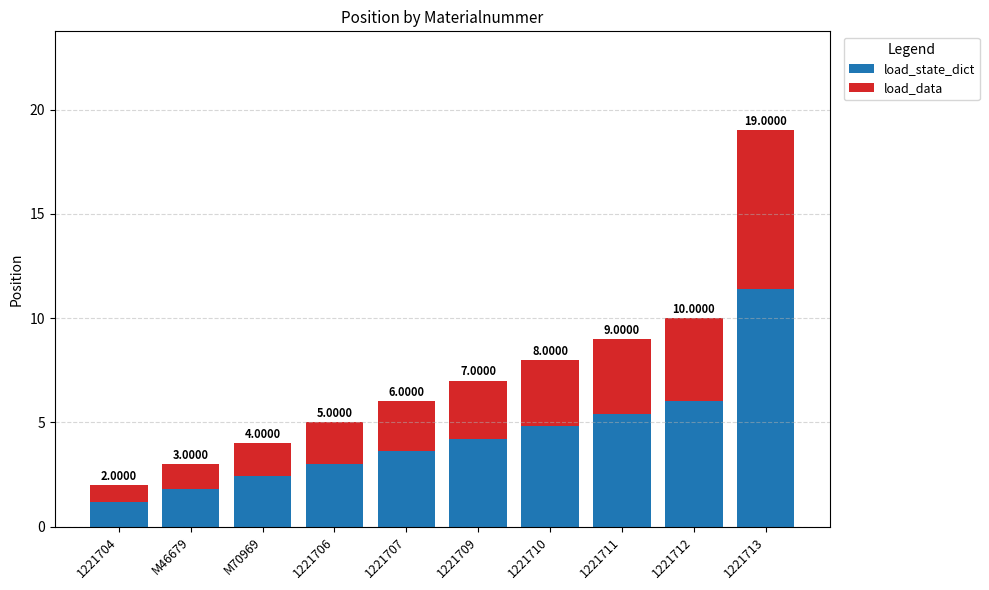

At which label does load_data first exceed 2?

1221707